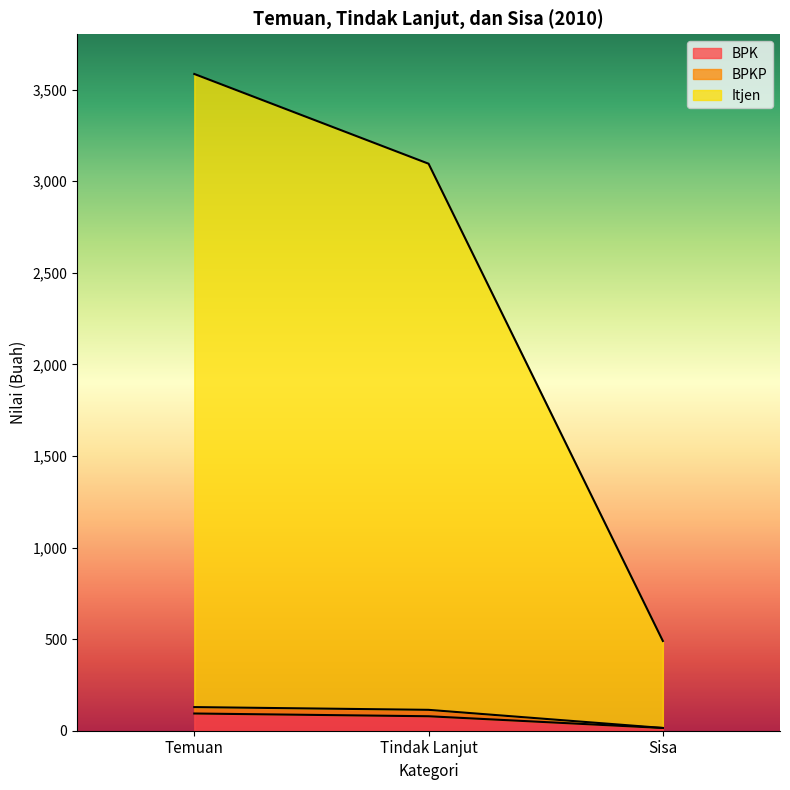

Which series has the largest total across all categories?

Itjen